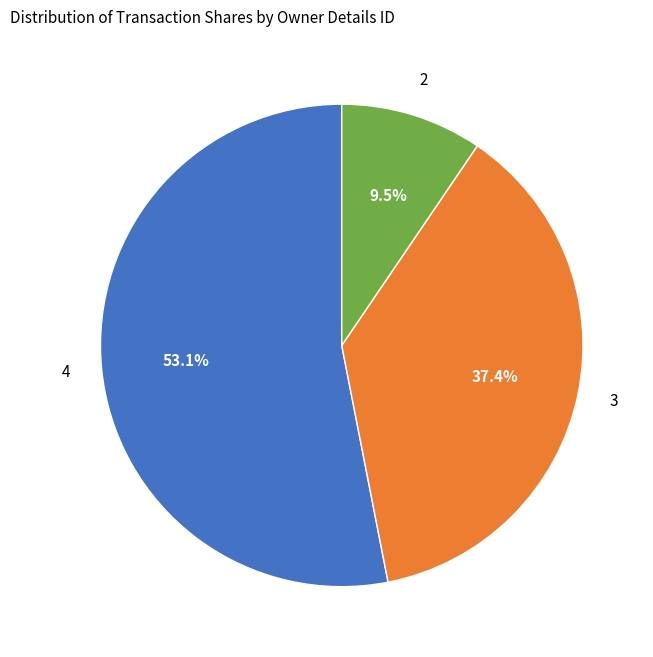

Is there any slice that represents more than half of the pie?

Yes